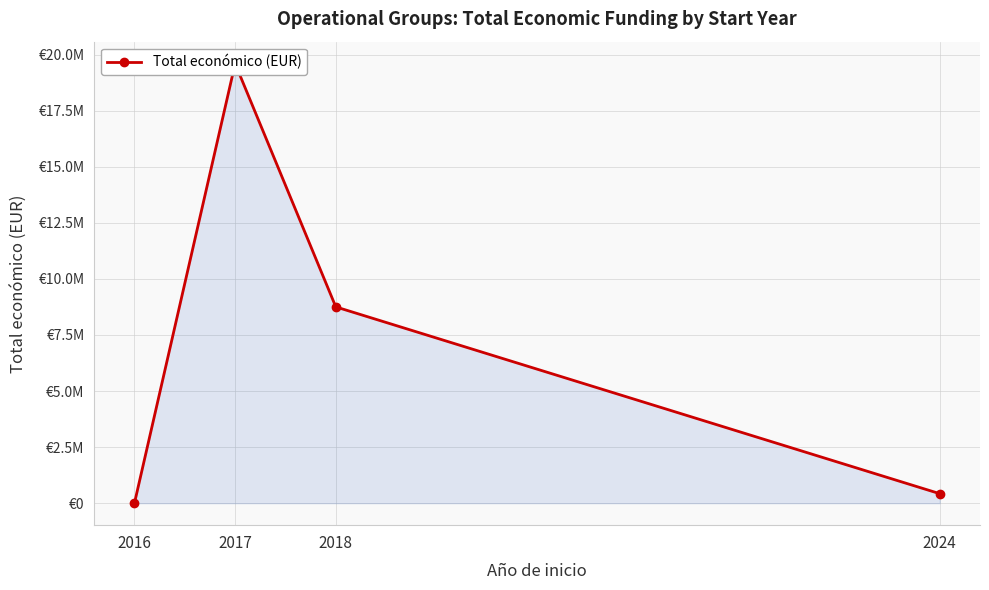

Reading right to left, extract all data points from this chart.

2024=424720	2018=8751028	2017=19595478	2016=7980